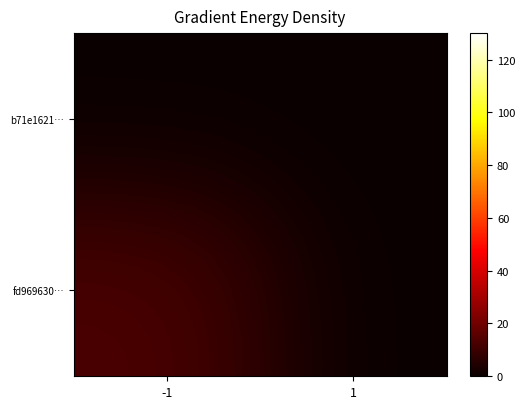

How many distinct data groups are displayed?

2